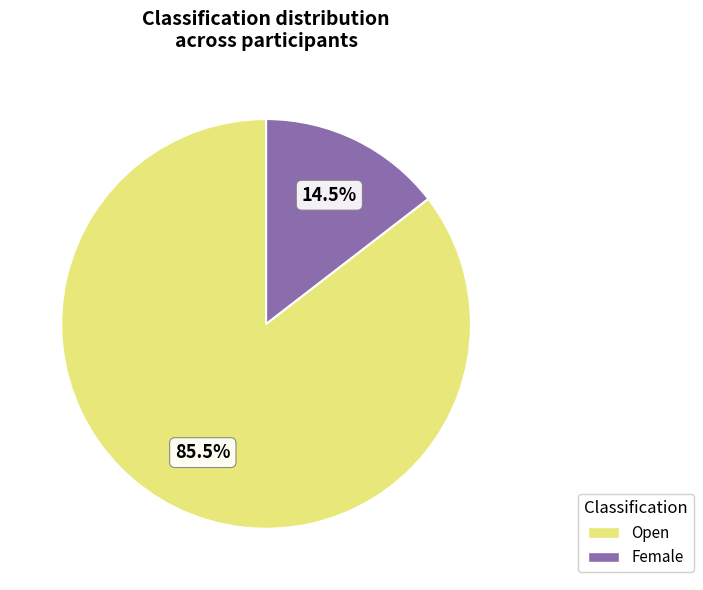

True or false: Open accounts for 80% of the total.

False